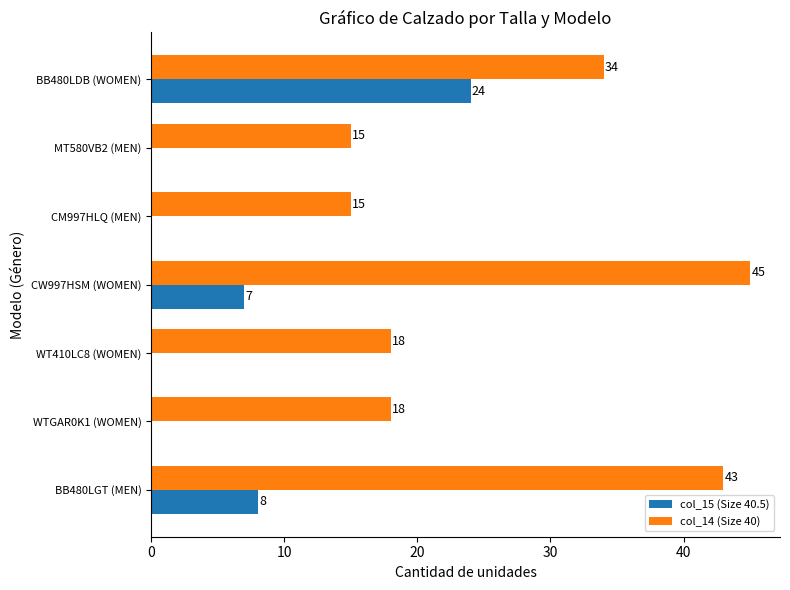

What is the sum of all col_15 (Size 40.5) values?

39